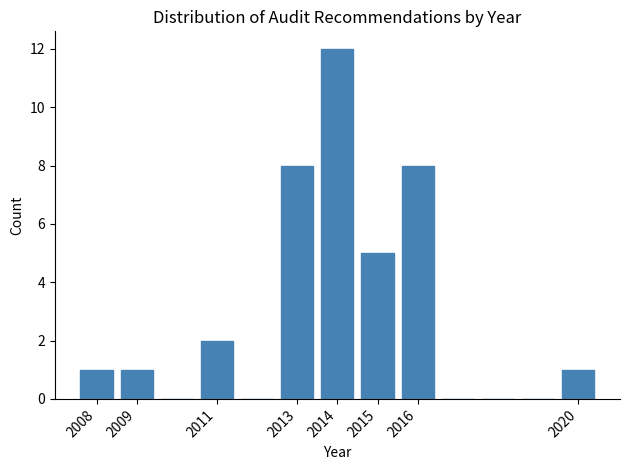

Reading left to right, list every bar in this chart as the range it spans on the x-axis followed by its height. The values are not printed on the chart, so give them approximately, as read against the axis.

2007.5 to 2008.5: 1
2008.5 to 2009.5: 1
2009.5 to 2010.5: 0
2010.5 to 2011.5: 2
2011.5 to 2012.5: 0
2012.5 to 2013.5: 8
2013.5 to 2014.5: 12
2014.5 to 2015.5: 5
2015.5 to 2016.5: 8
2016.5 to 2017.5: 0
2017.5 to 2018.5: 0
2018.5 to 2019.5: 0
2019.5 to 2020.5: 1